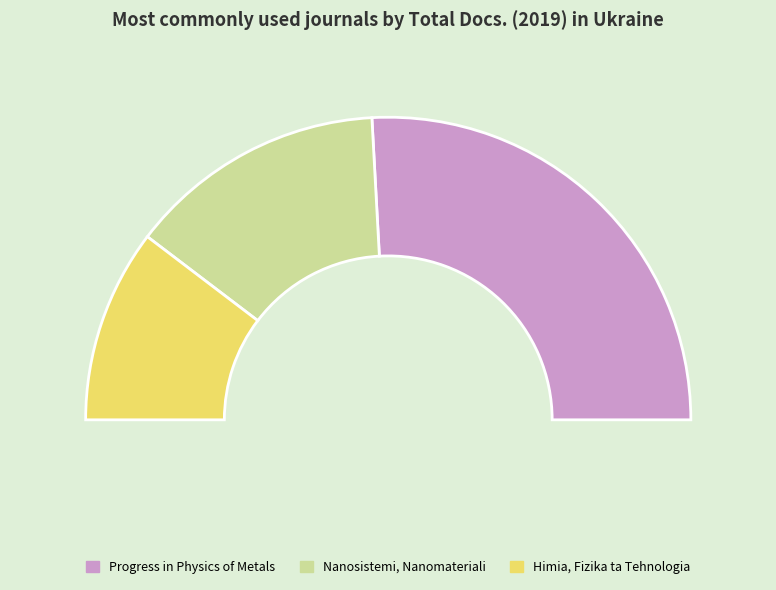

What percentage is NOT represented by Nanosistemi, Nanomateriali (Rank 2)?

72.4%